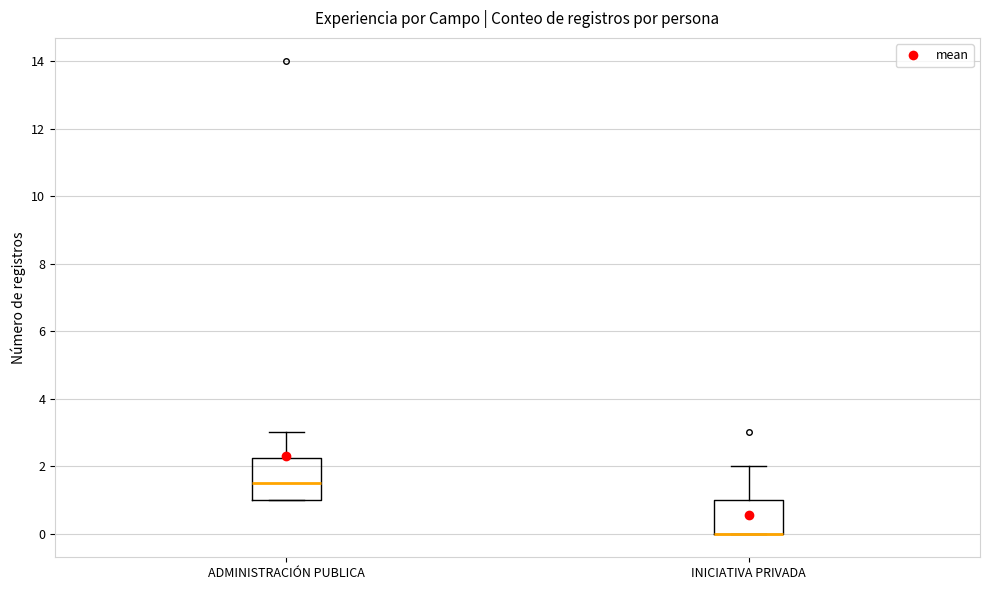

Which box is the tallest, from its lower edge to its upper edge?

ADMINISTRACIÓN PUBLICA